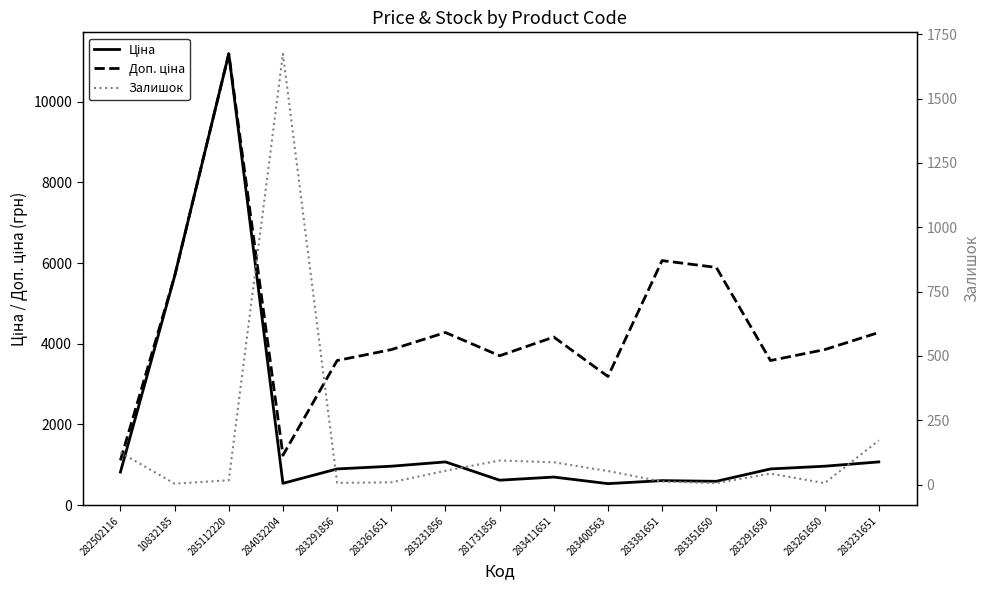

Rank the categories by Доп. ціна value from highest to lowest.

285112220, 283381651, 283351650, 10832185, 283231856, 283231651, 283411651, 283261651, 283261650, 281731856, 283291856, 283291650, 283400563, 284032204, 282502116